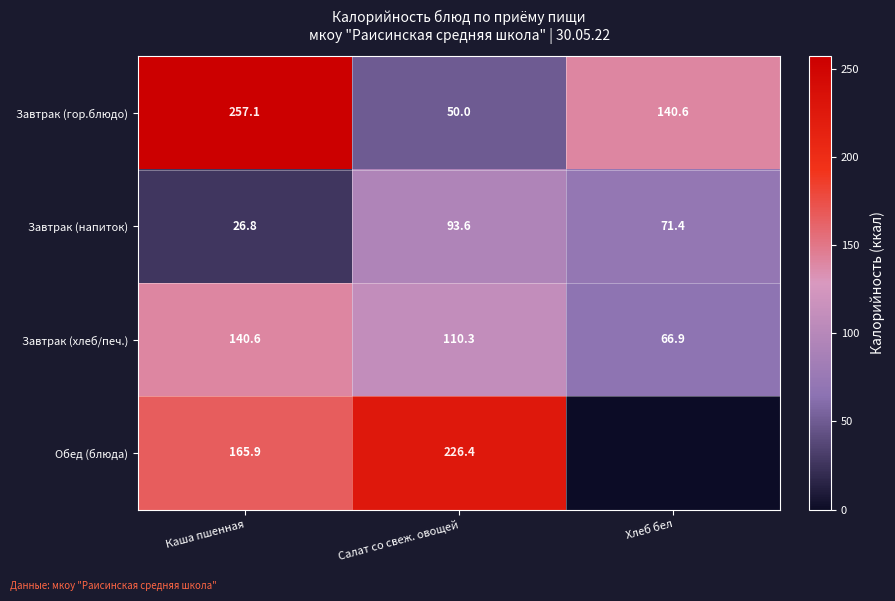

Which has a higher value, Каша пшенная or Салат со свеж. овощей?

Каша пшенная